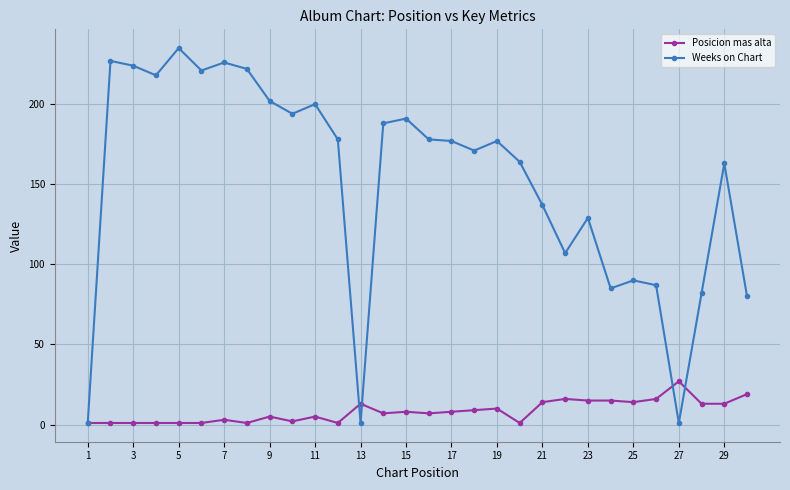

Which series has the largest range (max minus min)?

Weeks on Chart